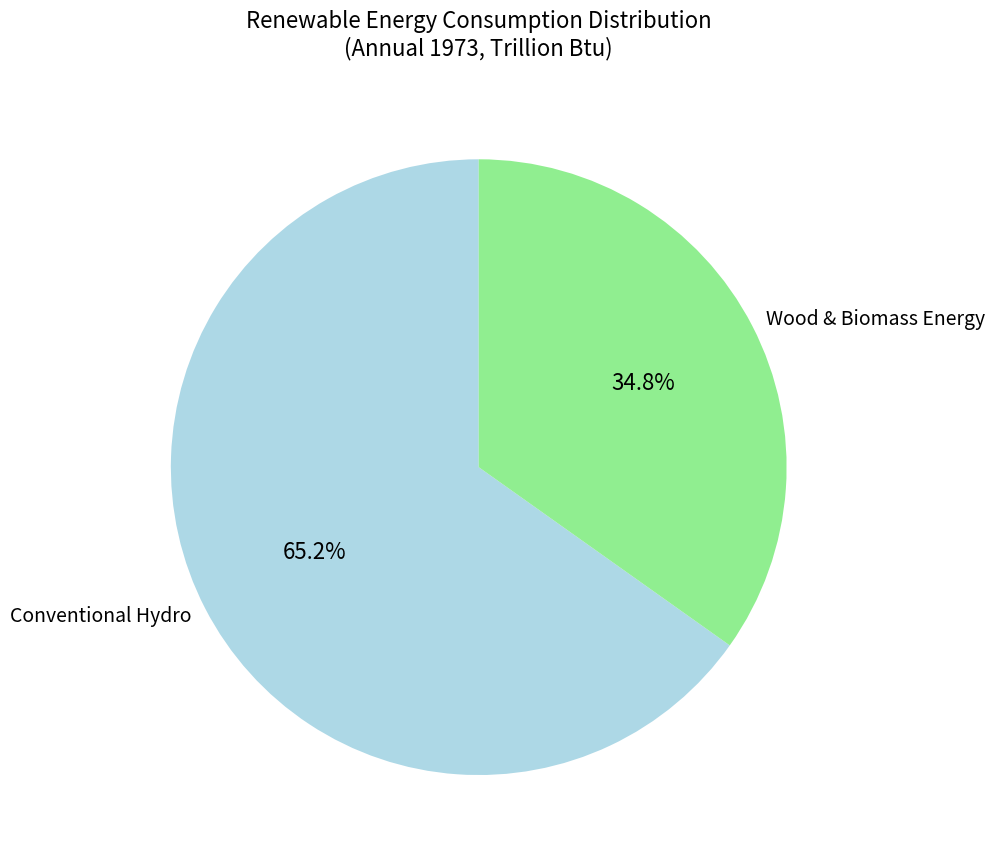

How many slices are in this pie chart?

2